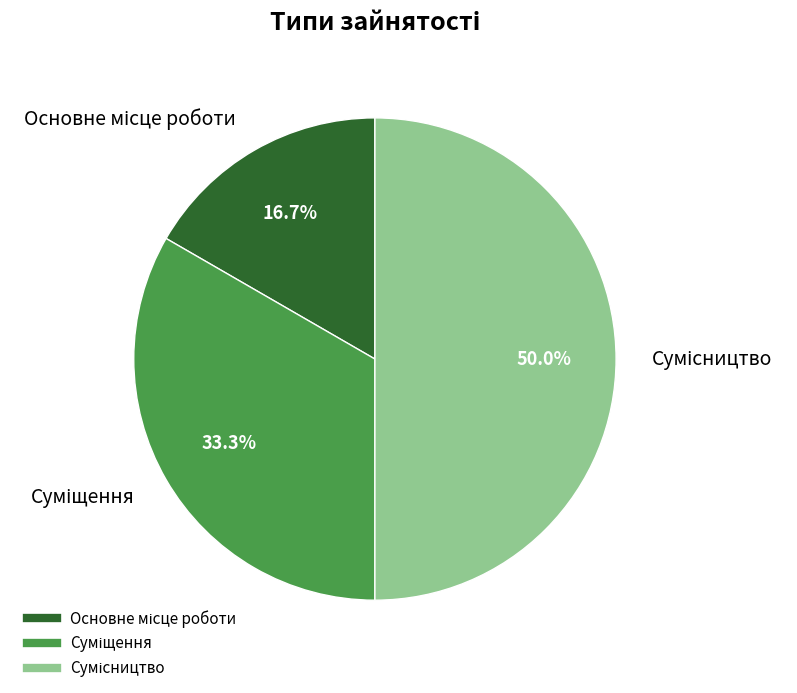

What is the largest slice in the pie chart?

Сумісництво